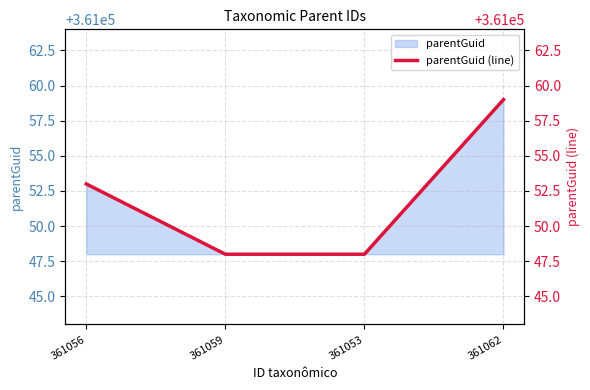

Rank the categories by value from highest to lowest.

361062, 361056, 361059, 361053